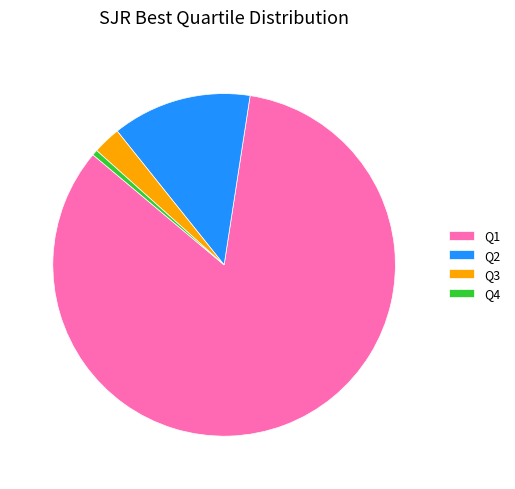

To the nearest percent, what is the average slice percentage?

25%